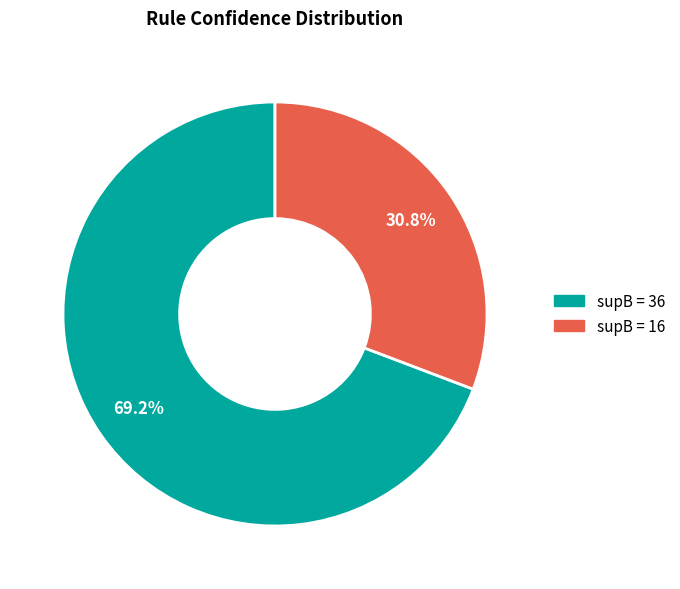

Does any single category account for the majority?

Yes